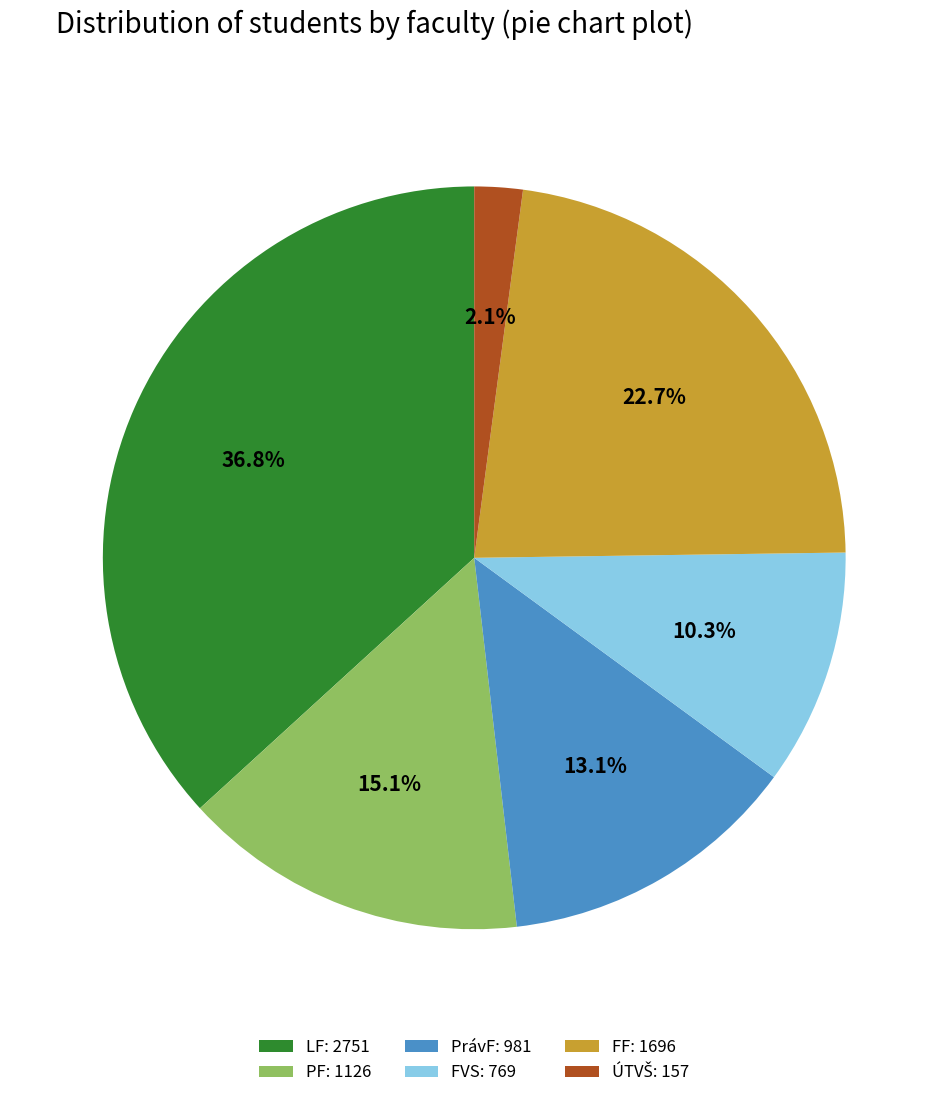

What percentage is NOT represented by PrávF: 981?

86.9%